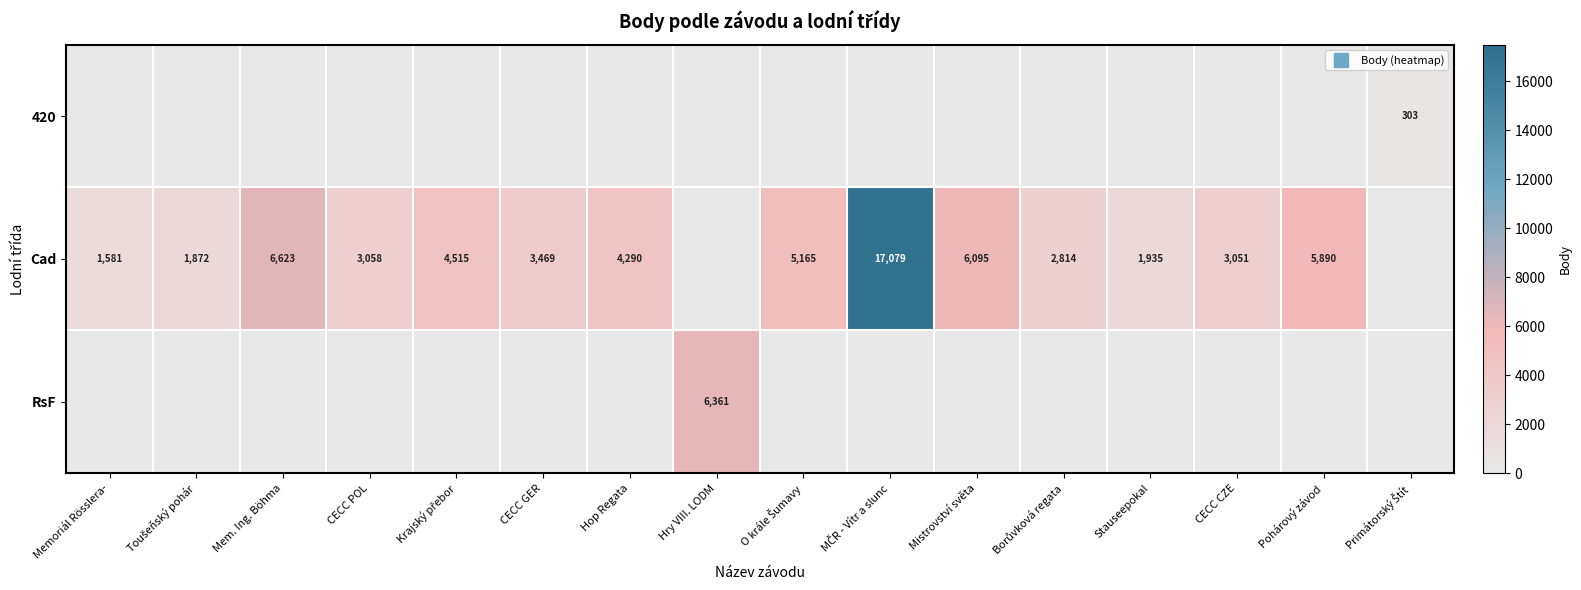

Is it true that Cad equals 899 at Hop Regata?

False